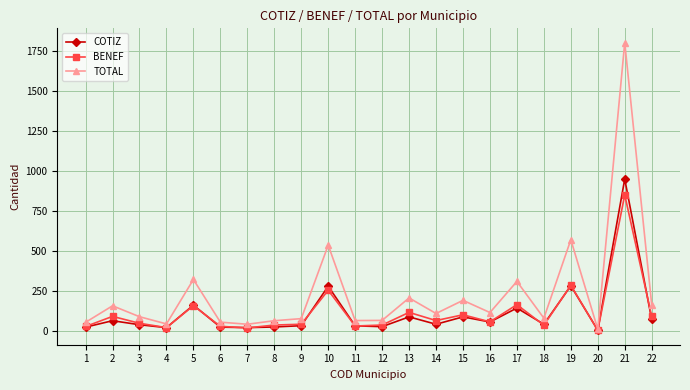

True or false: TOTAL has more than 2 interior local peaks.

True